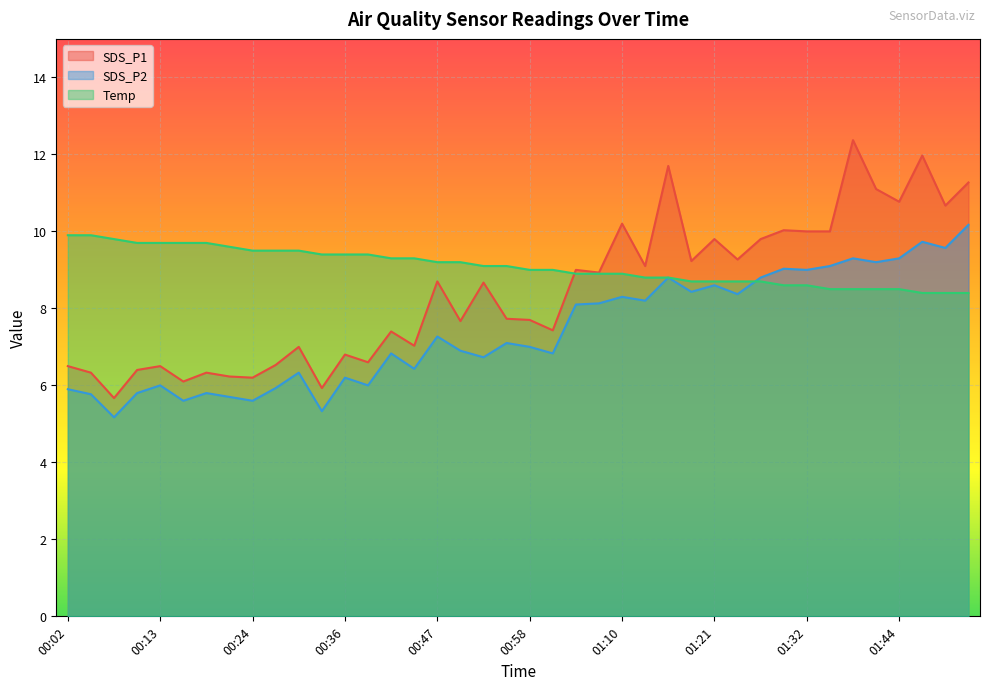

Which series has the widest spread of values?

SDS_P1